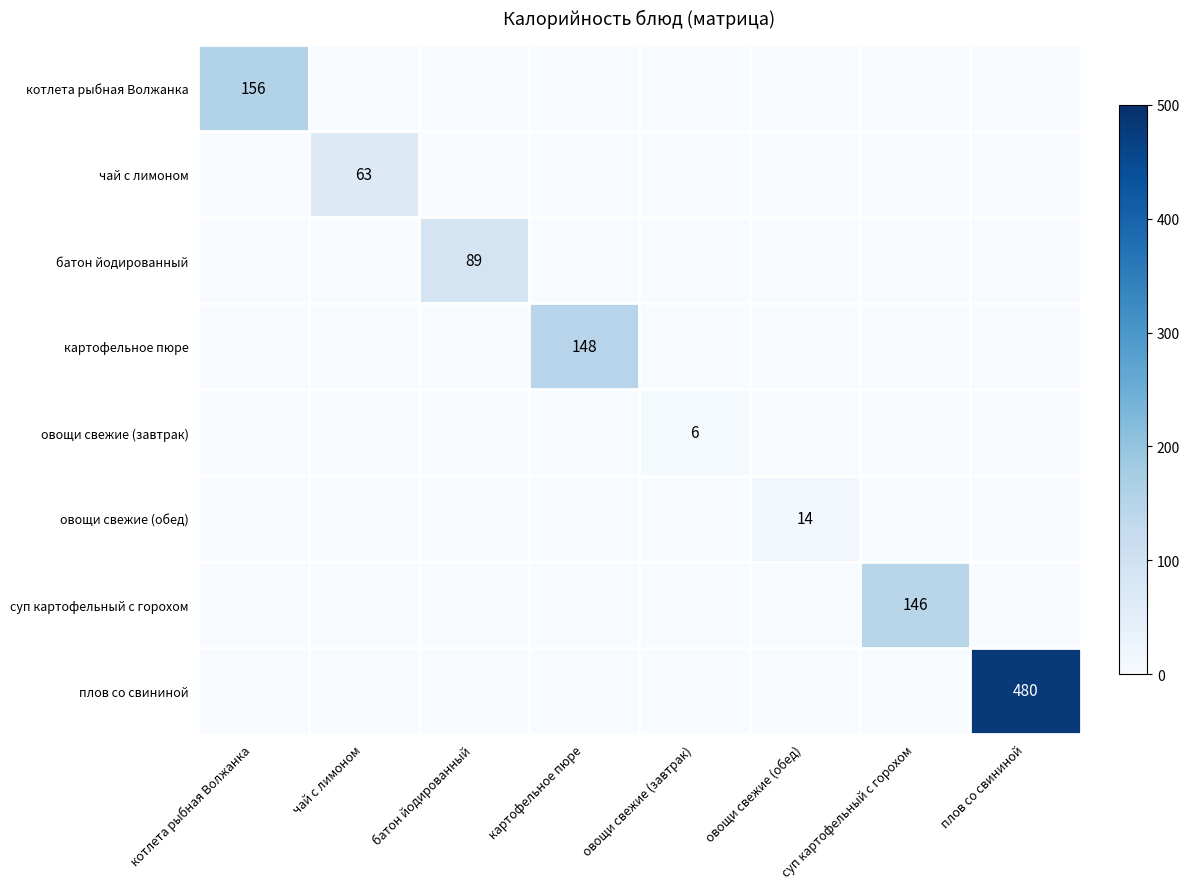

Is it true that котлета рыбная Волжанка equals 156 at котлета рыбная Волжанка?

True